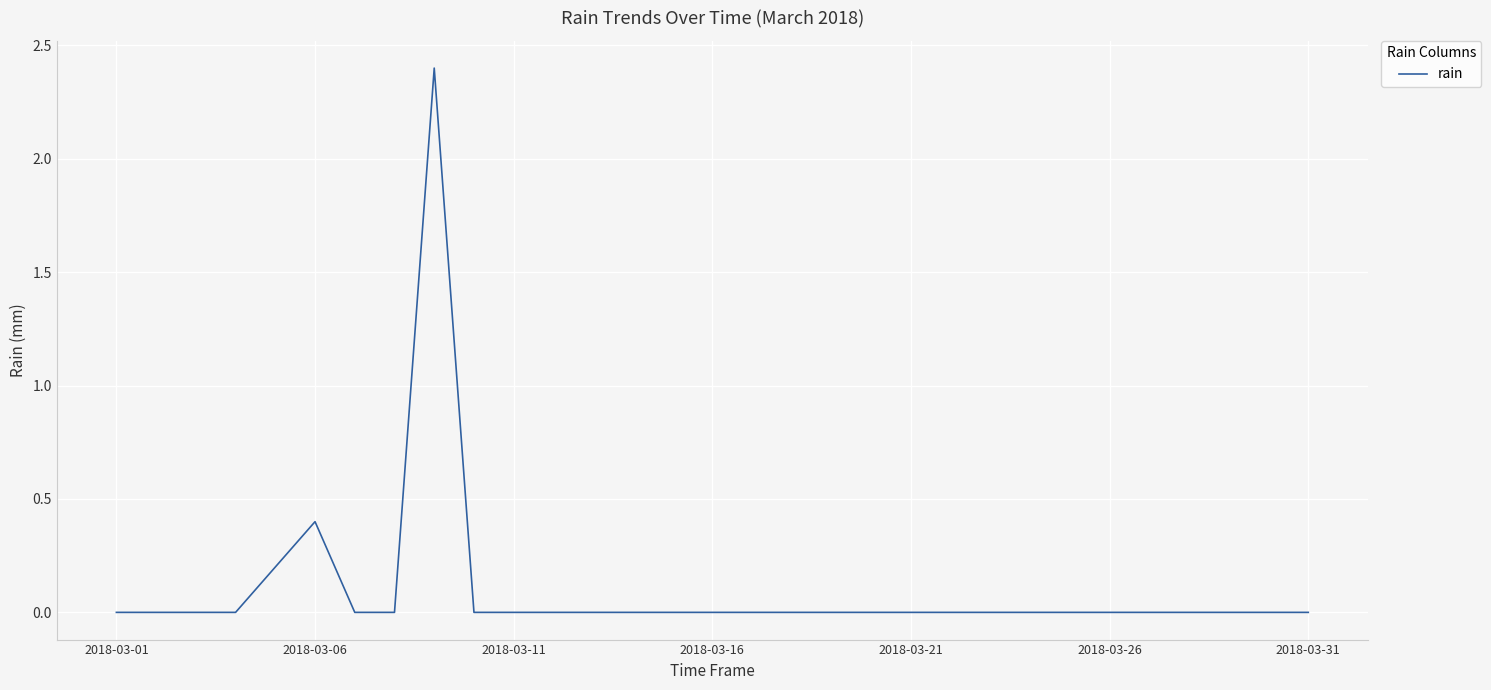

What is the average value?

0.1